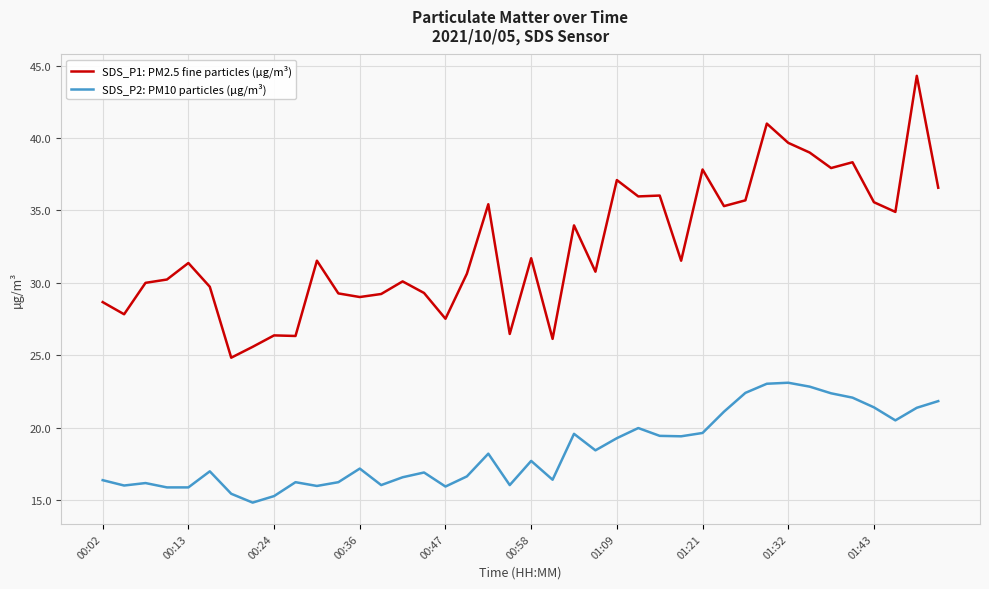

Which series has the largest total across all categories?

SDS_P1: PM2.5 fine particles (µg/m³)